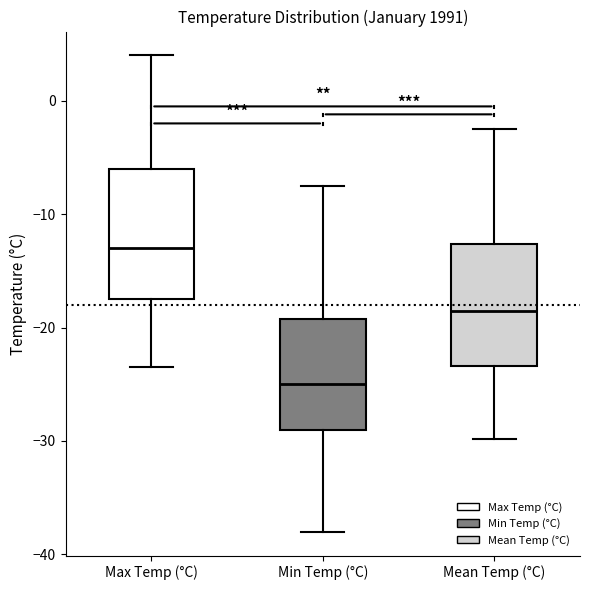

Where does the median line of the box for Min Temp (°C) sit on the y-axis? The values are not printed on the chart, so give them approximately, as read against the axis.

-25